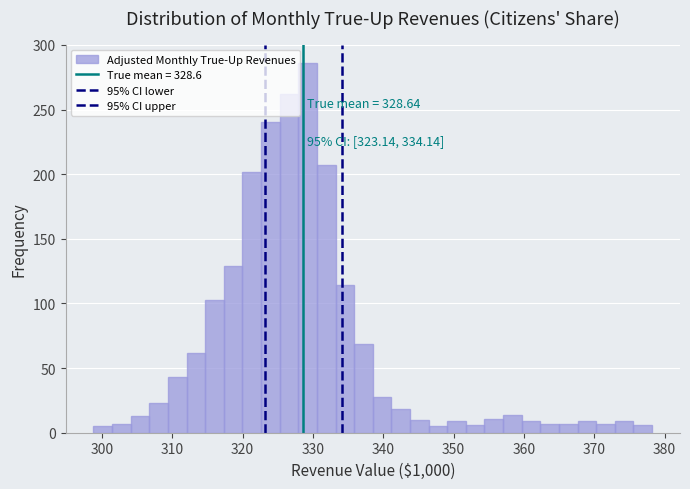

Around what value on the x-axis is the tallest bar? Give the approximate position of its centre, as read against the axis.

329